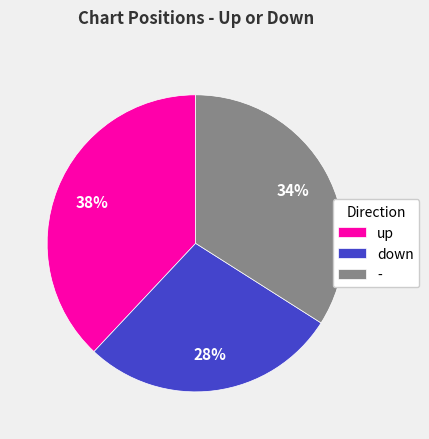

Combined, do - and down account for over 50%?

Yes